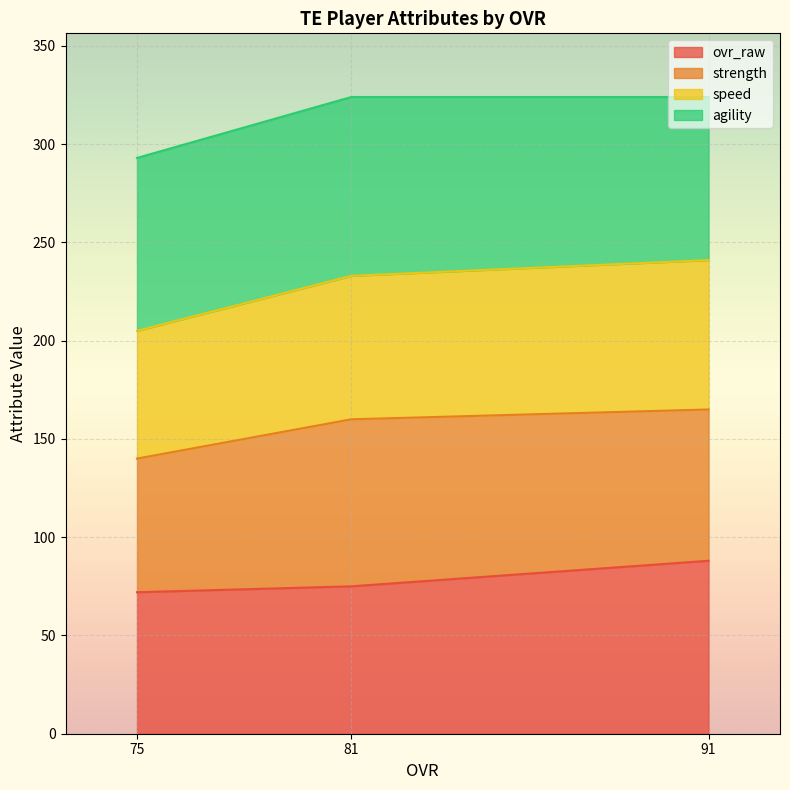

True or false: ovr_raw has a value of 129 at 75.

False